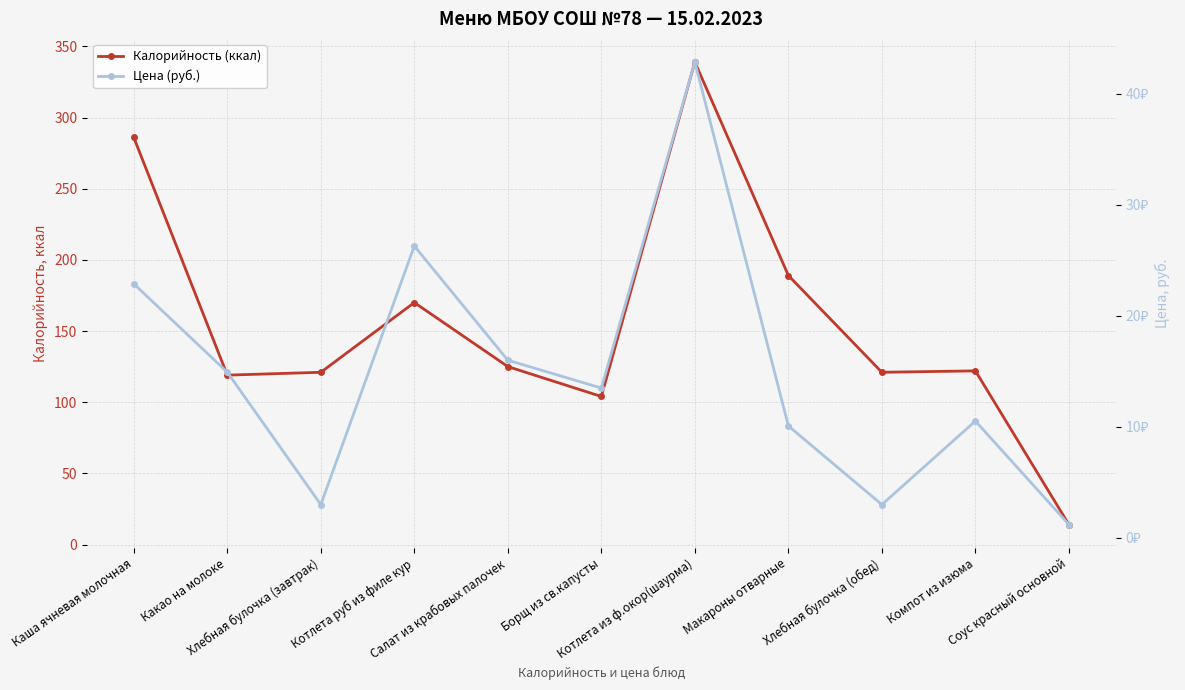

What is the maximum value shown in the chart?

339.0